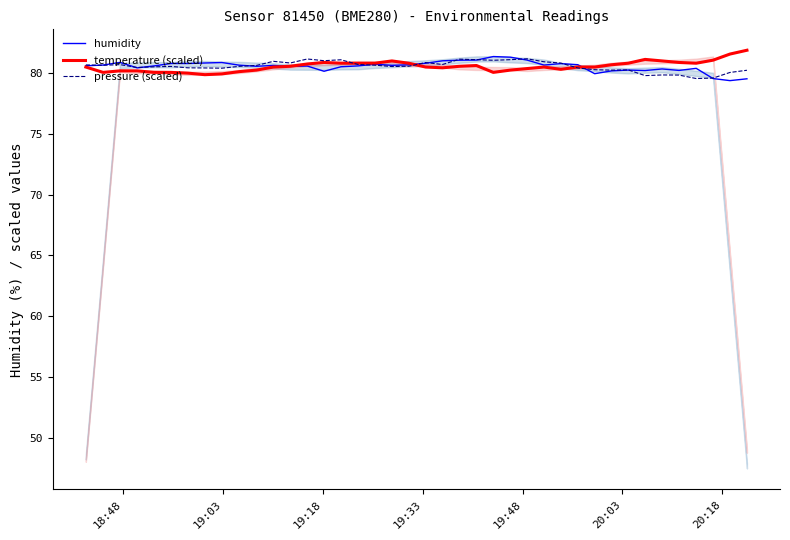

What is the minimum value for humidity?

79.4